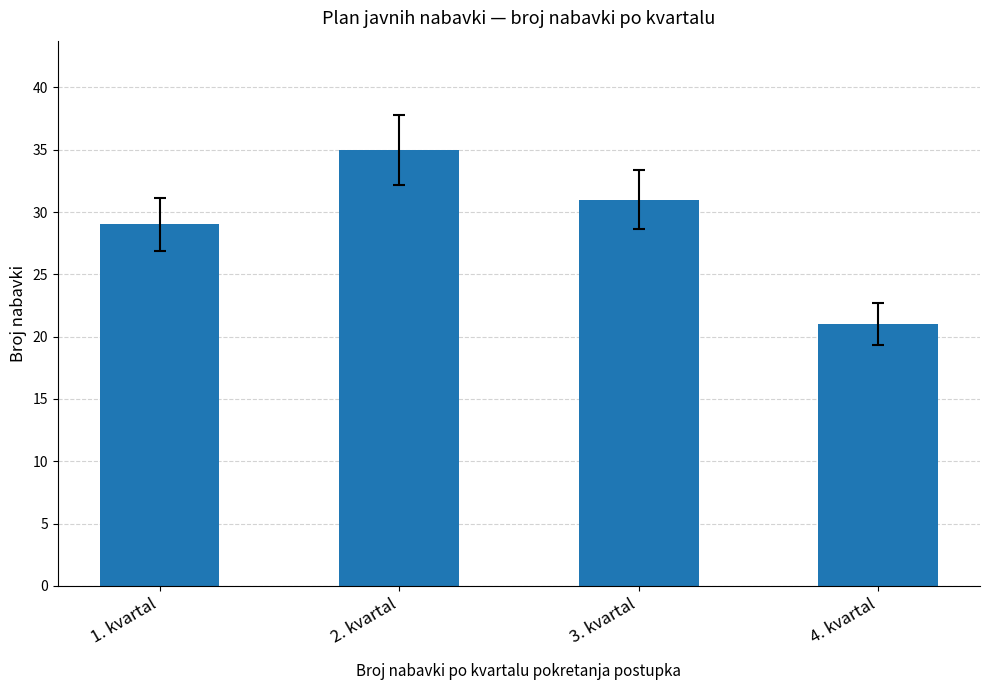

Are the bars horizontal?

No